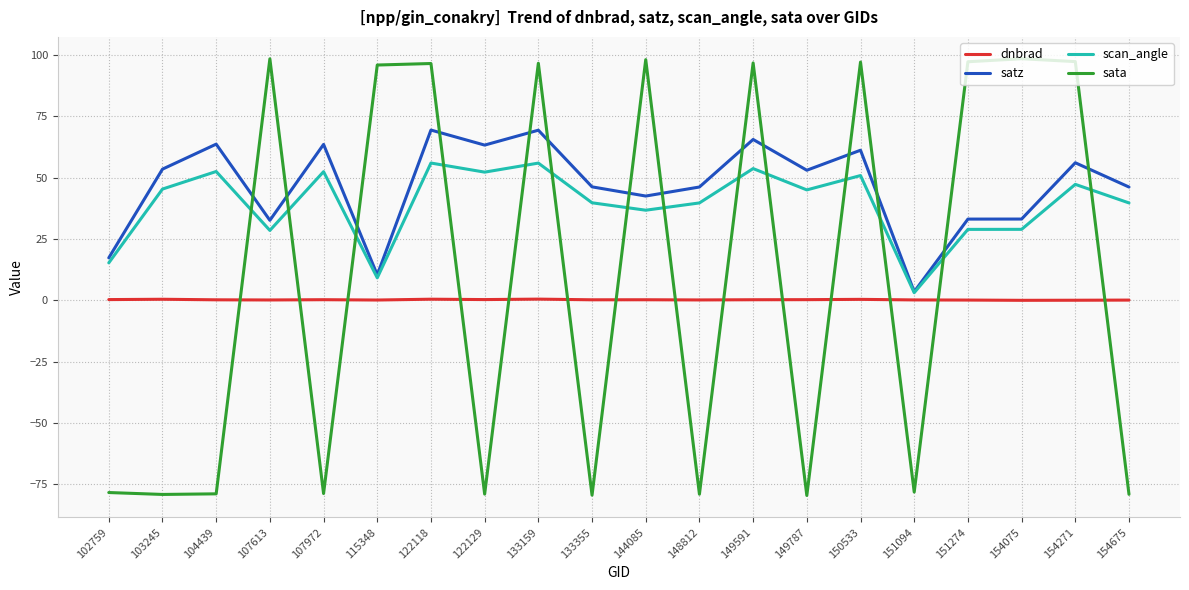

Count the number of categories in the chart.

20